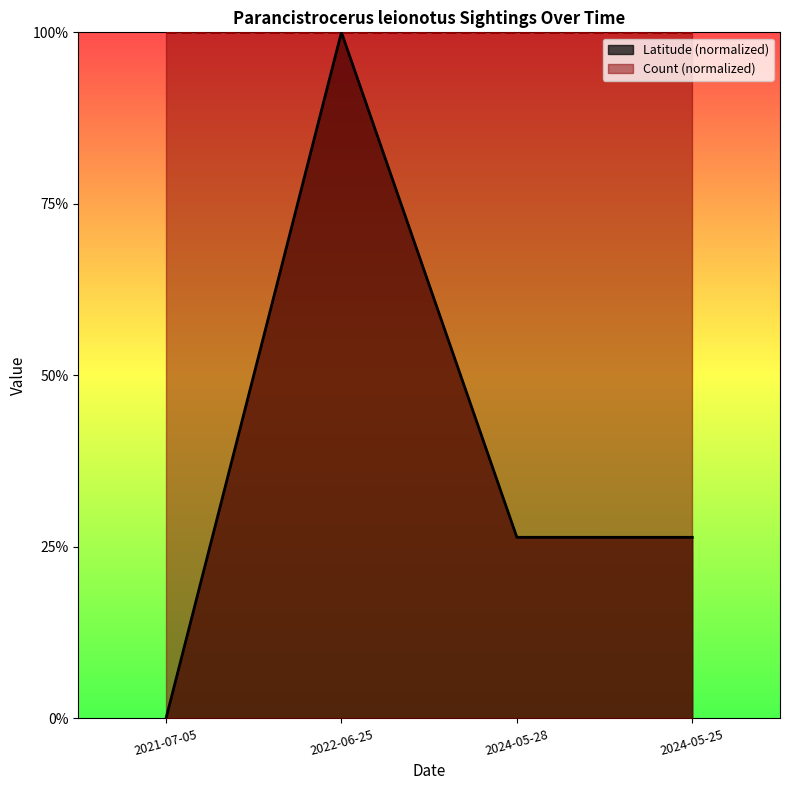

What is the label of the 3rd point from the right?

2022-06-25